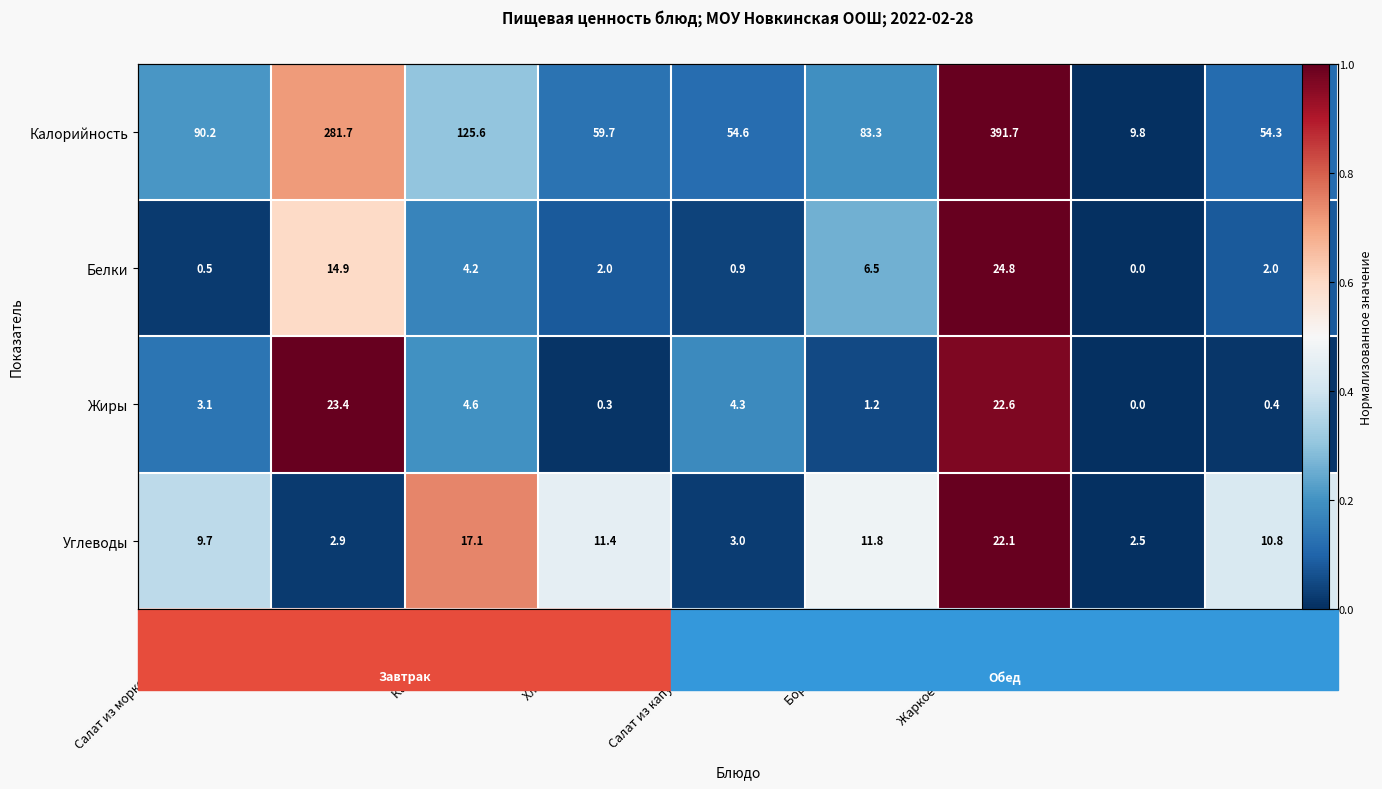

What is the difference between the maximum and minimum values in the Калорийность series?

1.0